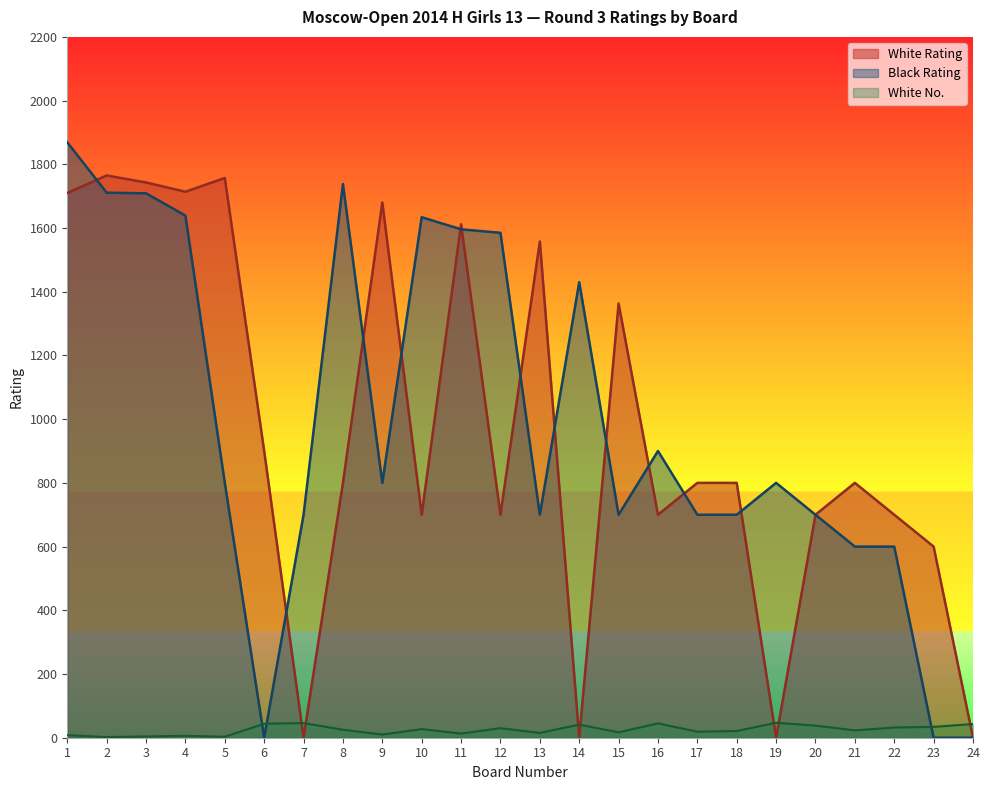

What is the total value across all series at 22?

1332